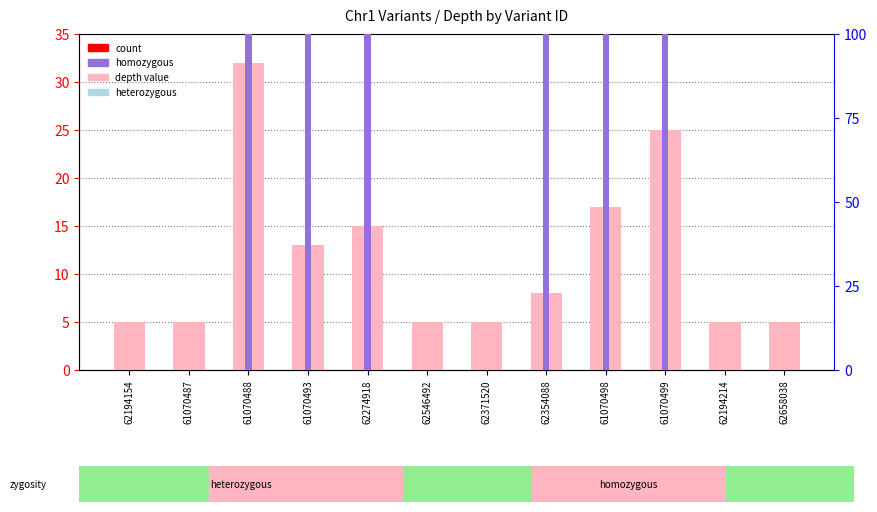

List the labels in order of value, largest first.

61070488, 61070499, 61070498, 62274918, 61070493, 62354088, 62194154, 61070487, 62546492, 62371520, 62194214, 62658038